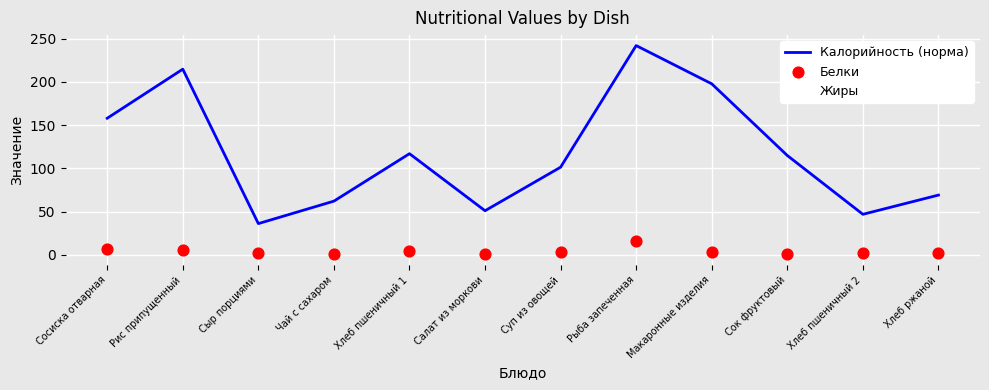

At which category is the sum across all series the highest?

Рыба запеченная